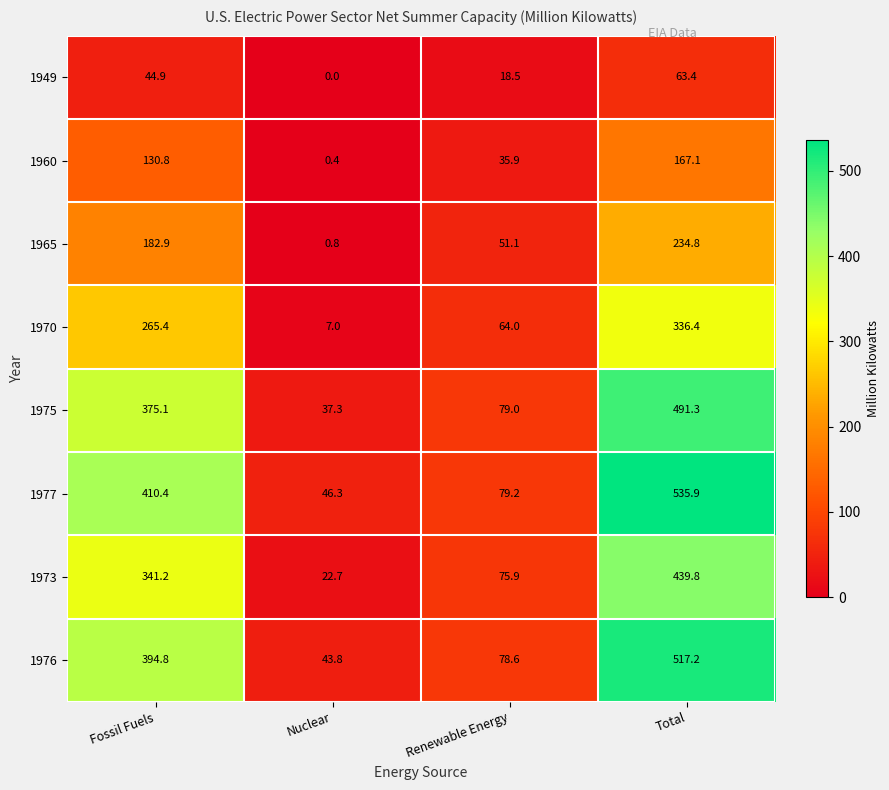

Which label corresponds to the largest value in the chart?

Total